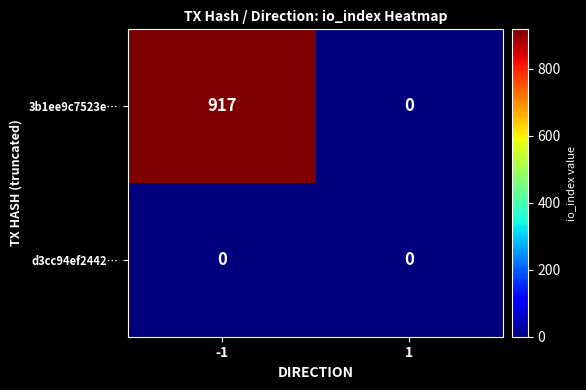

What is the spread (max minus min) of values at -1?

917